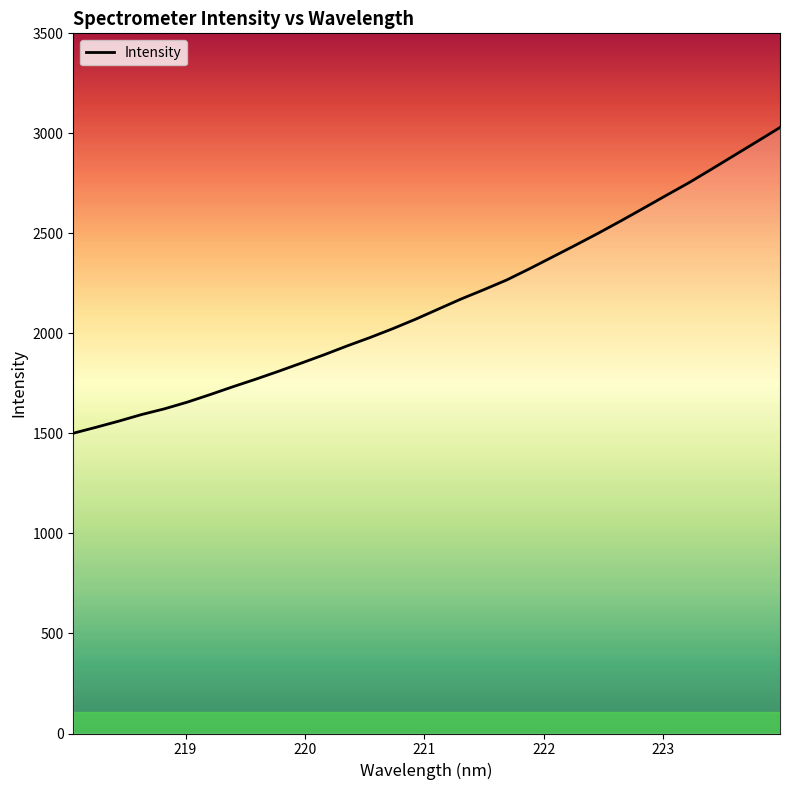

What is the maximum value shown in the chart?

3029.4